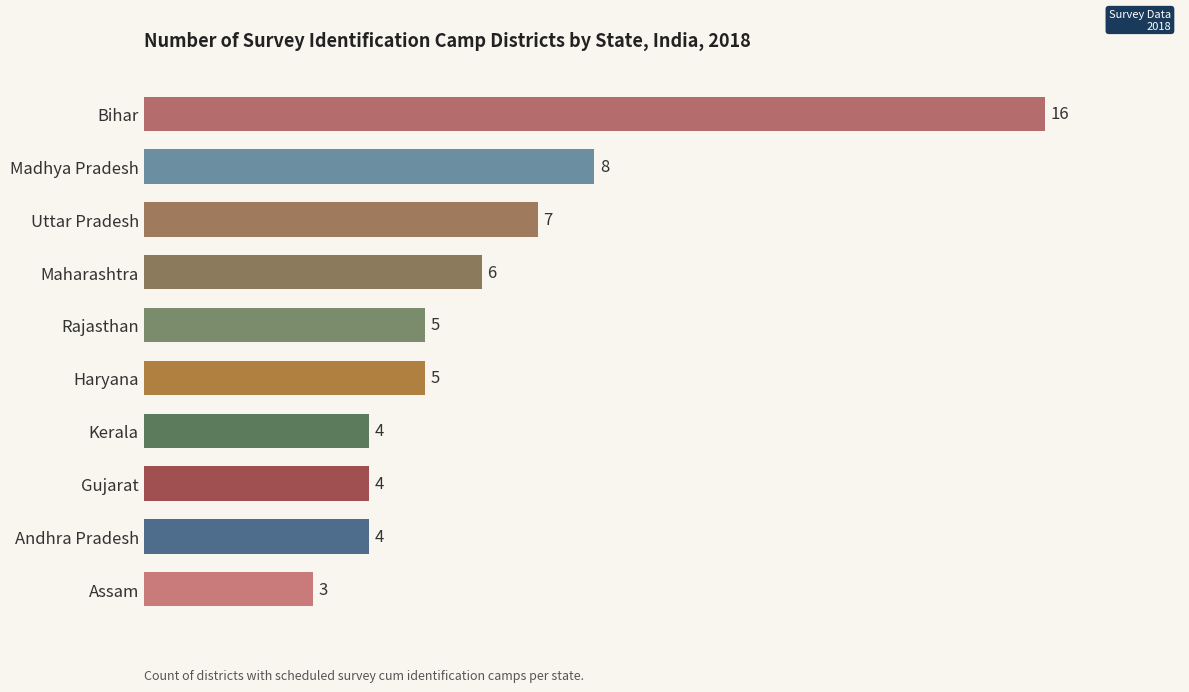

Which label corresponds to the smallest value in the chart?

Assam